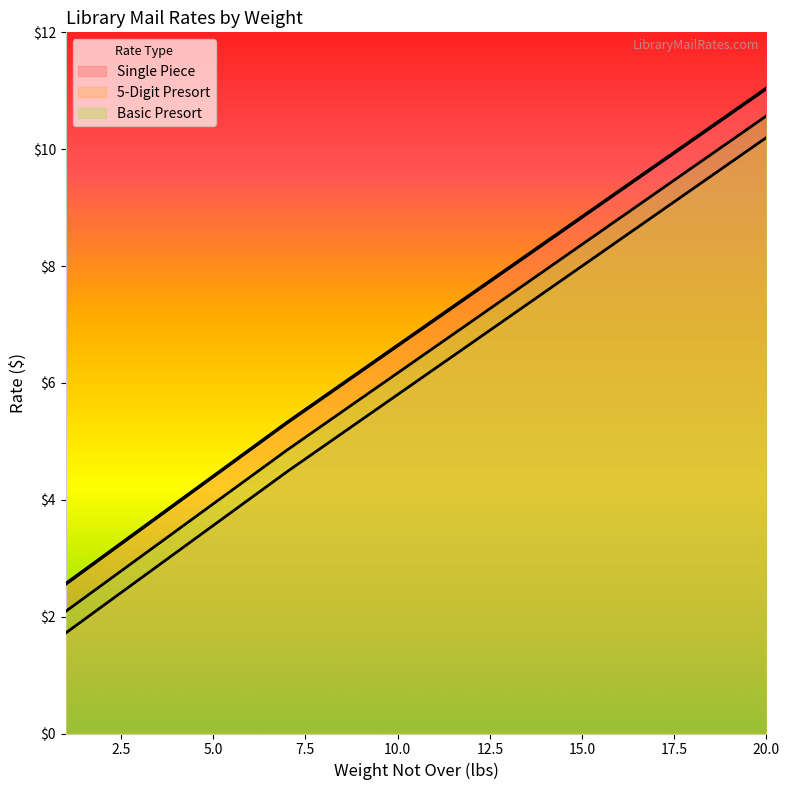

Reading left to right, what are all the values shown in this chart?

Single Piece: 2.6	3.0	3.5	3.9	4.4	4.9	5.3	5.8	6.2	6.6	7.1	7.5	8.0	8.4	8.8	9.3	9.7	10.2	10.6	11.0
5-Digit Presort: 1.7	2.2	2.6	3.1	3.6	4.0	4.5	4.9	5.4	5.8	6.2	6.7	7.1	7.6	8.0	8.4	8.9	9.3	9.8	10.2
Basic Presort: 2.1	2.5	3.0	3.5	3.9	4.4	4.8	5.3	5.7	6.2	6.6	7.0	7.5	7.9	8.4	8.8	9.2	9.7	10.1	10.6